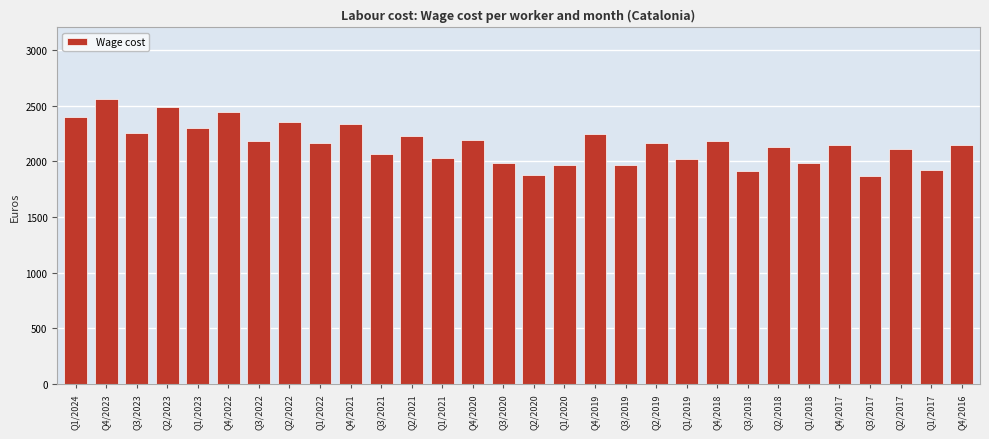

Approximately how many times larger is the value at Q1/2019 compared to Q1/2020?

1.0